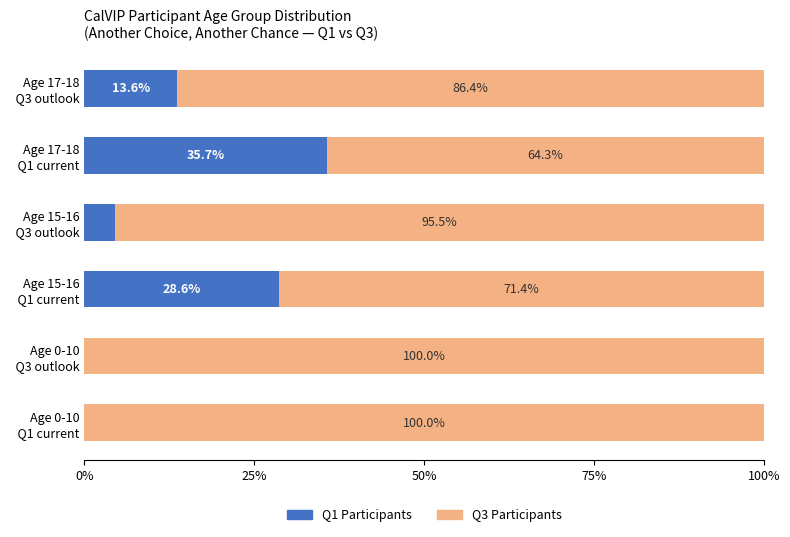

True or false: Participant Count / Q3 has a value of 100.0 at Age 0-10 Q3 outlook.

True